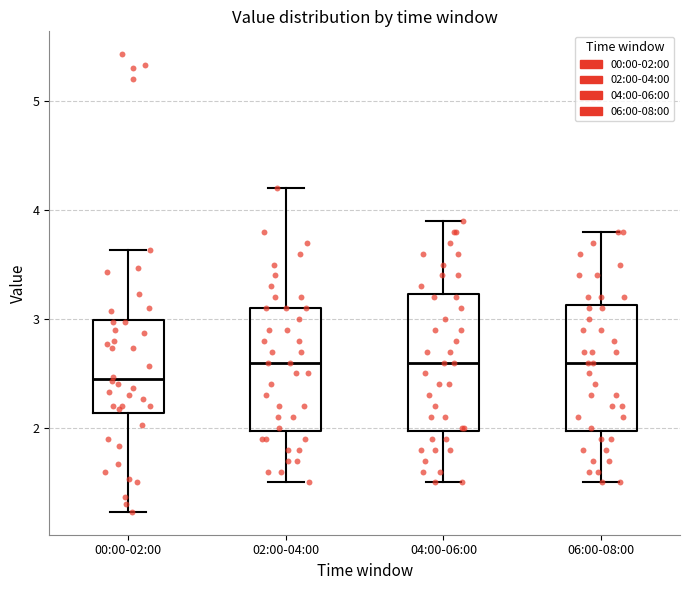

Which box has the lowest median line?

00:00-02:00